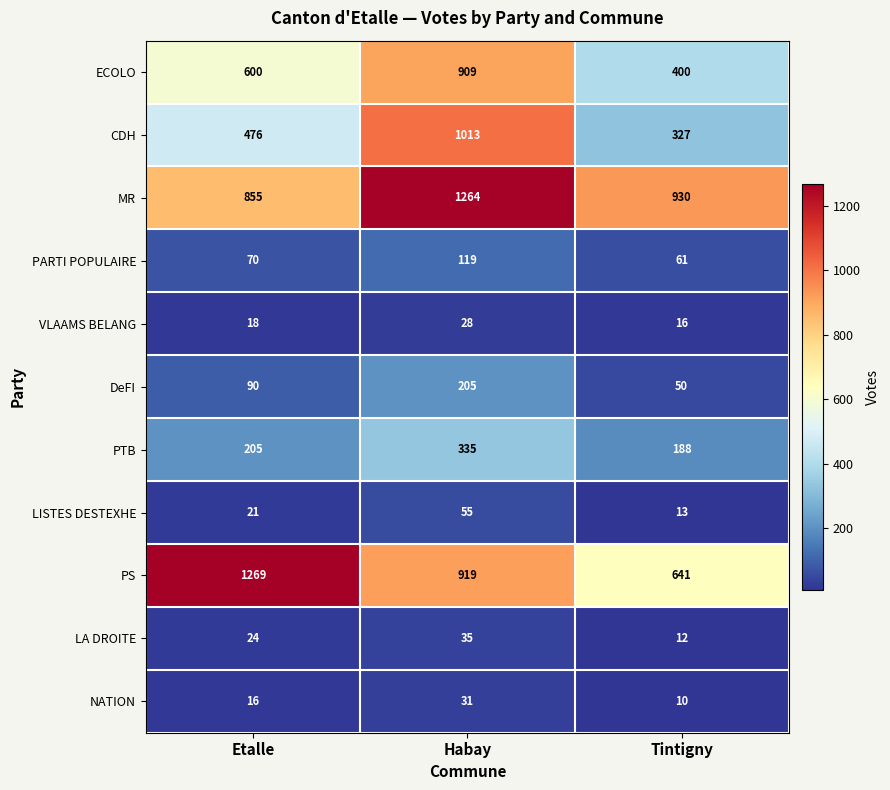

What is the total value across all series at Etalle?

3644